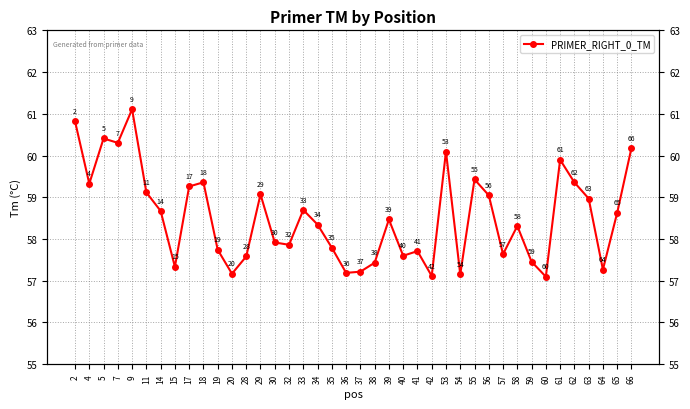

How many lines are shown in the chart?

1